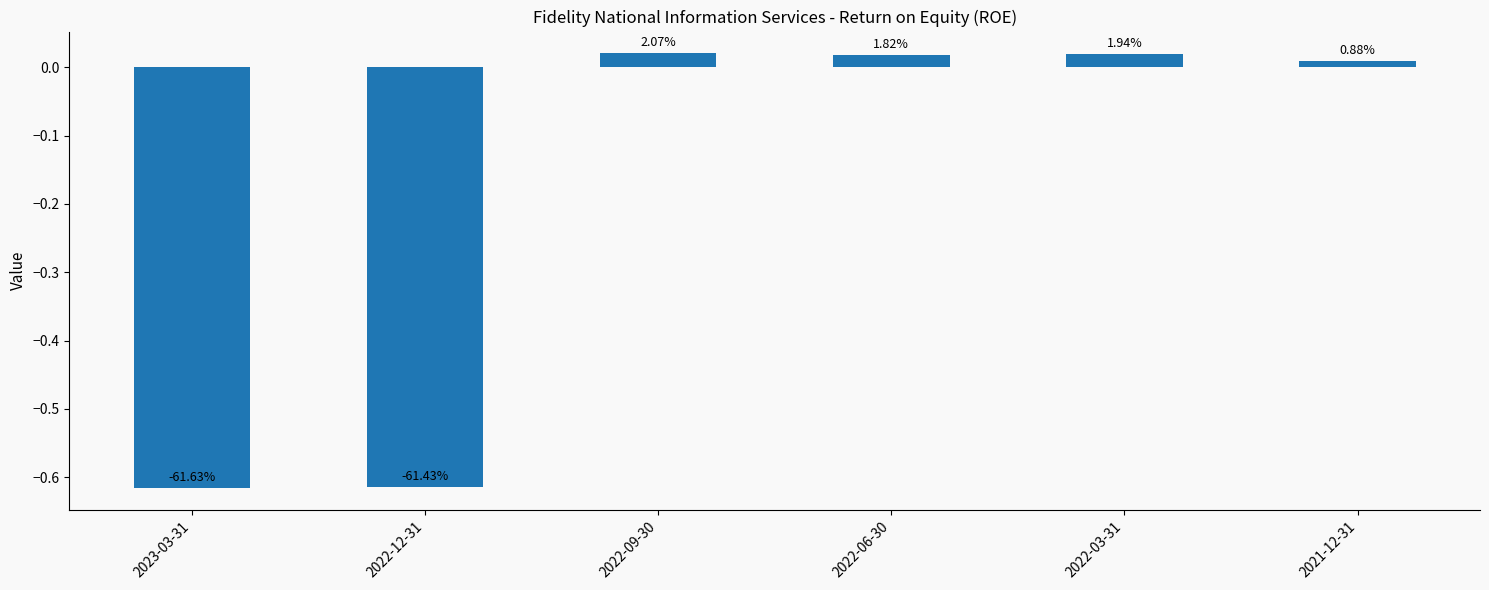

What position from the left is 2022-09-30?

3